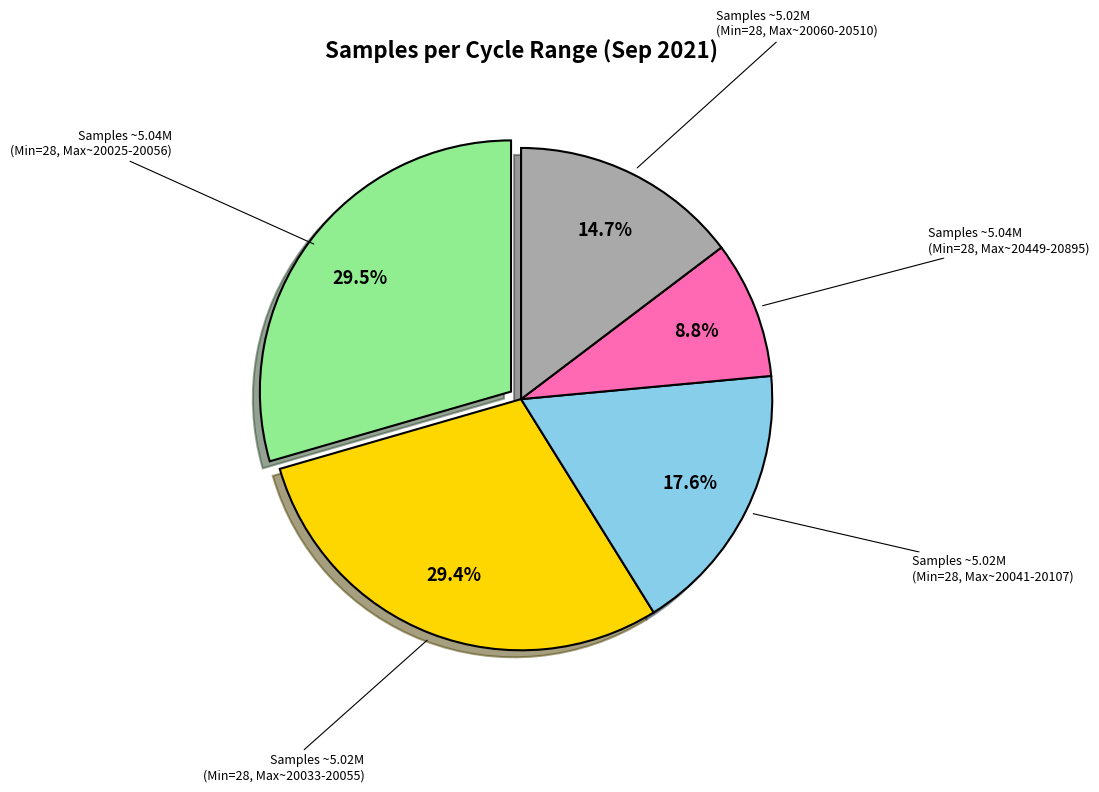

Is there a majority slice in this chart?

No